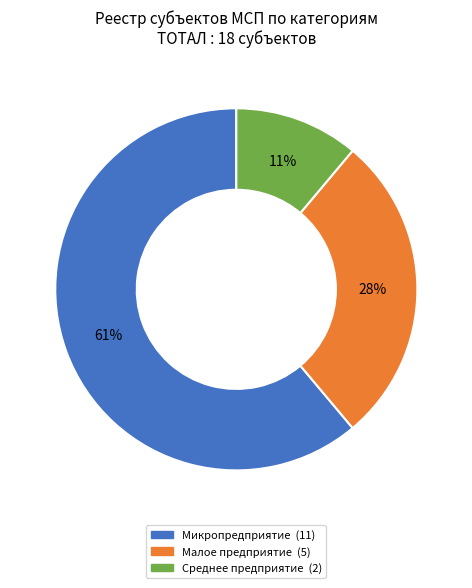

Does Среднее предприятие represent more than half of the total?

No